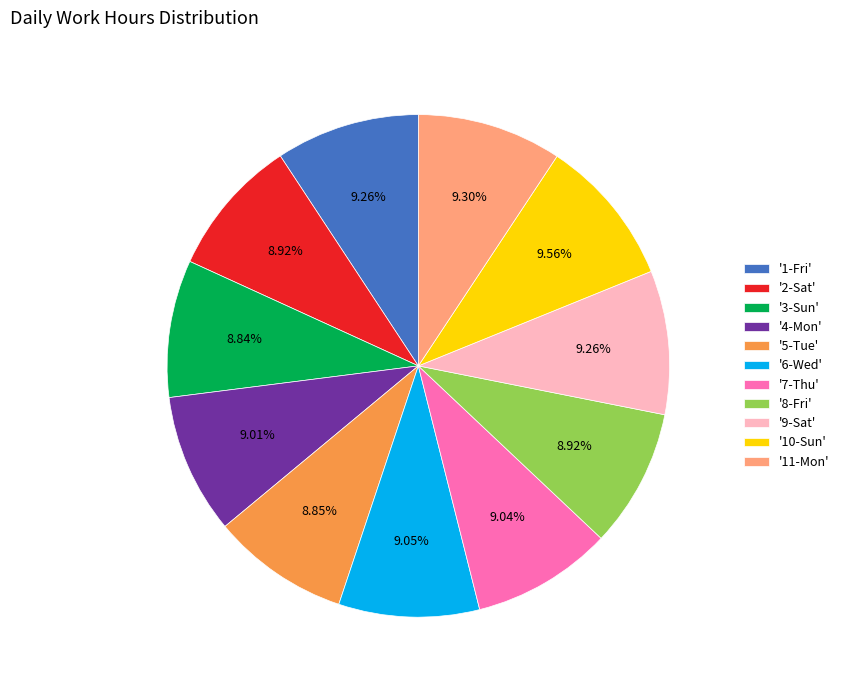

Approximately how many times larger is the value at '4-Mon' compared to '7-Thu'?

1.0